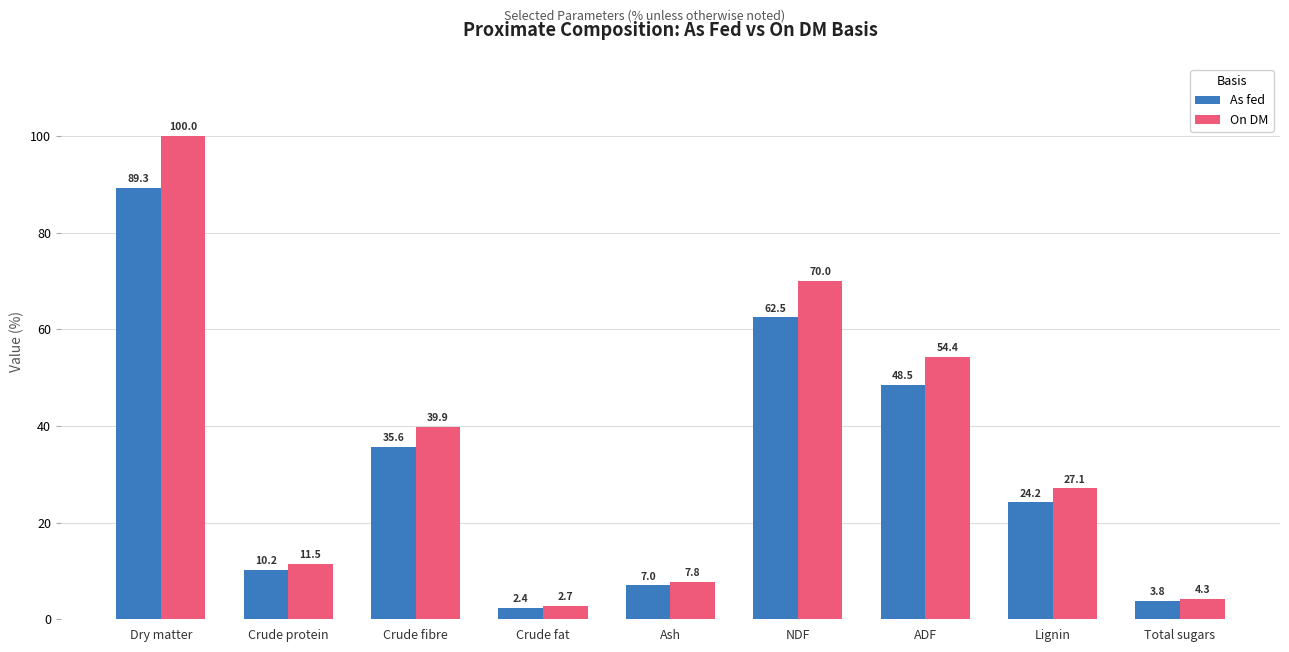

Rank the series by their average value, from highest to lowest.

On DM, As fed